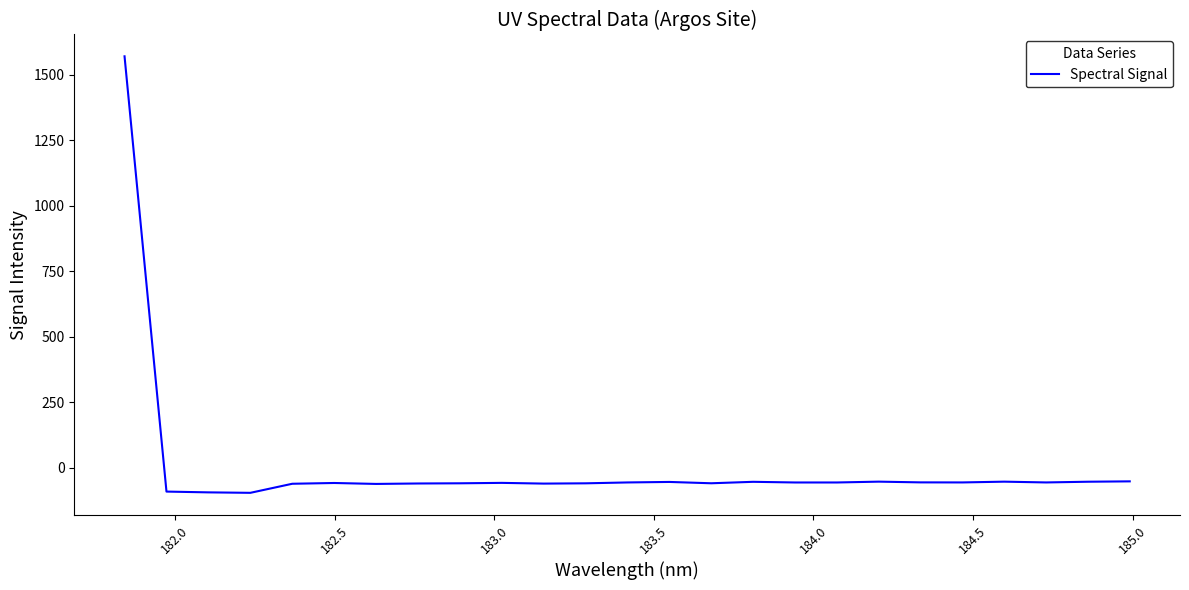

Is this an area chart (filled region under the line)?

No